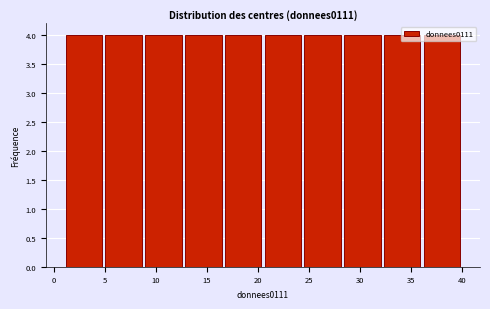

Reading left to right, transcribe this chart: for each bar, give the range it covers on the x-axis and its height. Neither the bar edges nor the heights are printed on the chart, so give them approximately, as read against the axes.

1.0 to 4.9: 4
4.9 to 8.8: 4
8.8 to 12.7: 4
12.7 to 16.6: 4
16.6 to 20.5: 4
20.5 to 24.4: 4
24.4 to 28.3: 4
28.3 to 32.2: 4
32.2 to 36.1: 4
36.1 to 40.0: 4